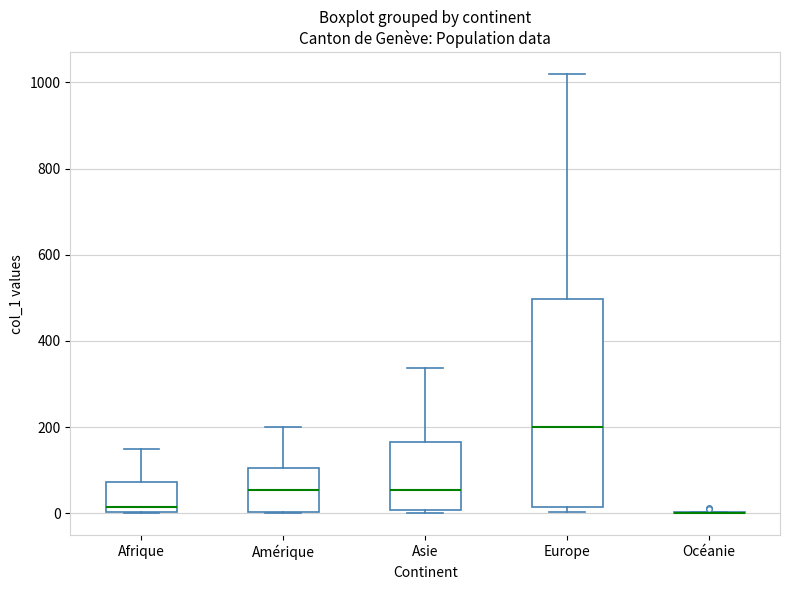

Which box is the tallest, from its lower edge to its upper edge?

Europe